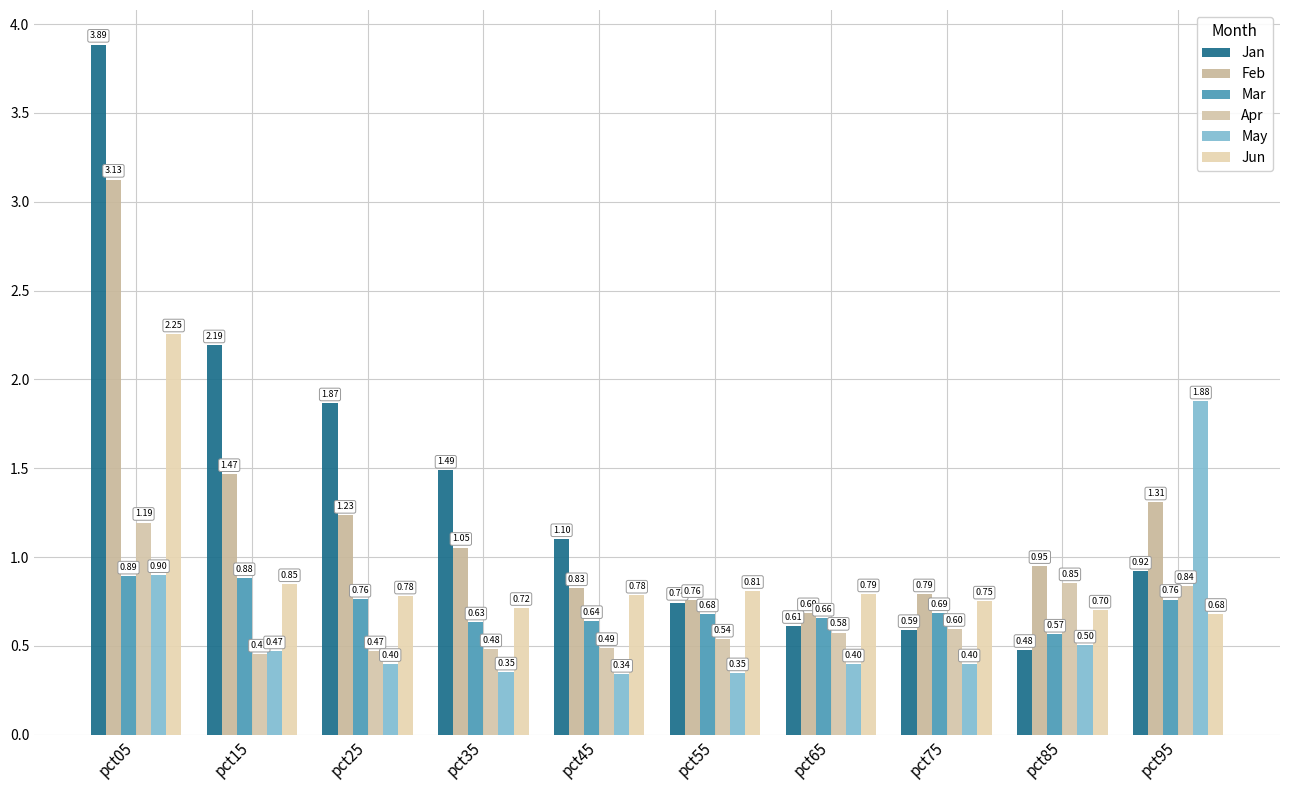

Are the bars grouped side by side (vs. stacked)?

Yes